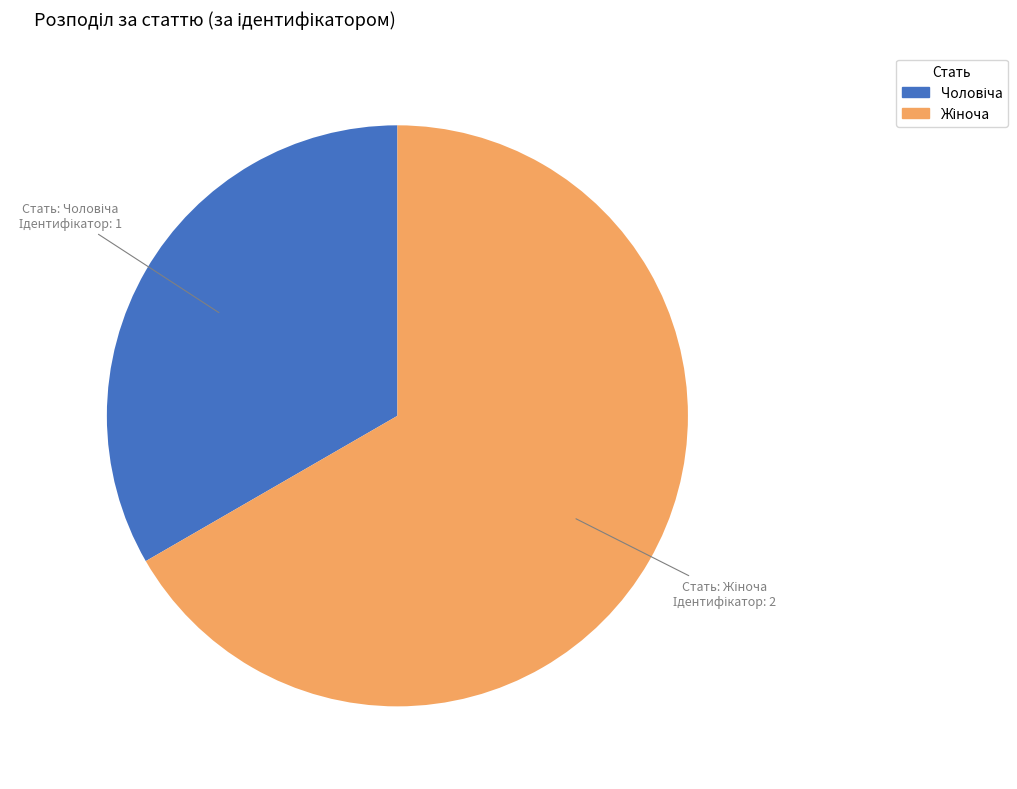

Is there any slice that represents more than half of the pie?

Yes